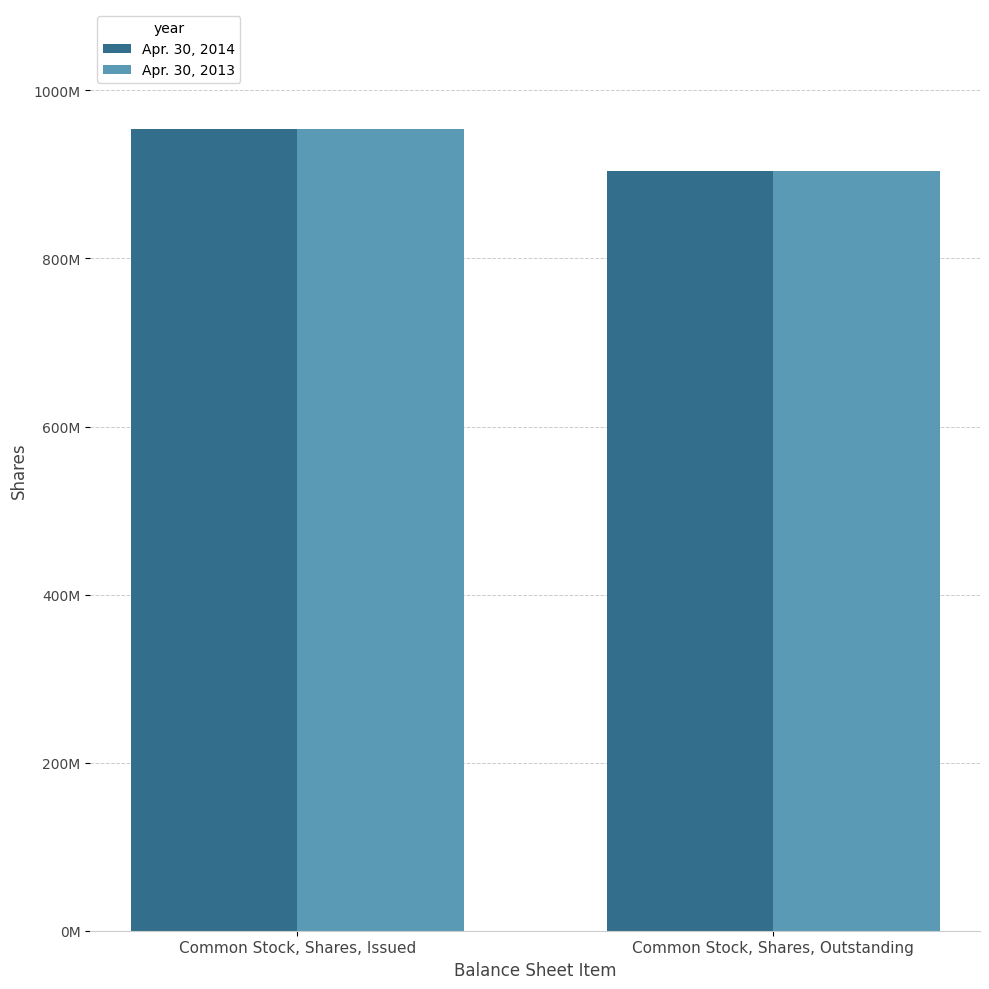

What are all the series names shown in the legend?

Apr. 30, 2014, Apr. 30, 2013